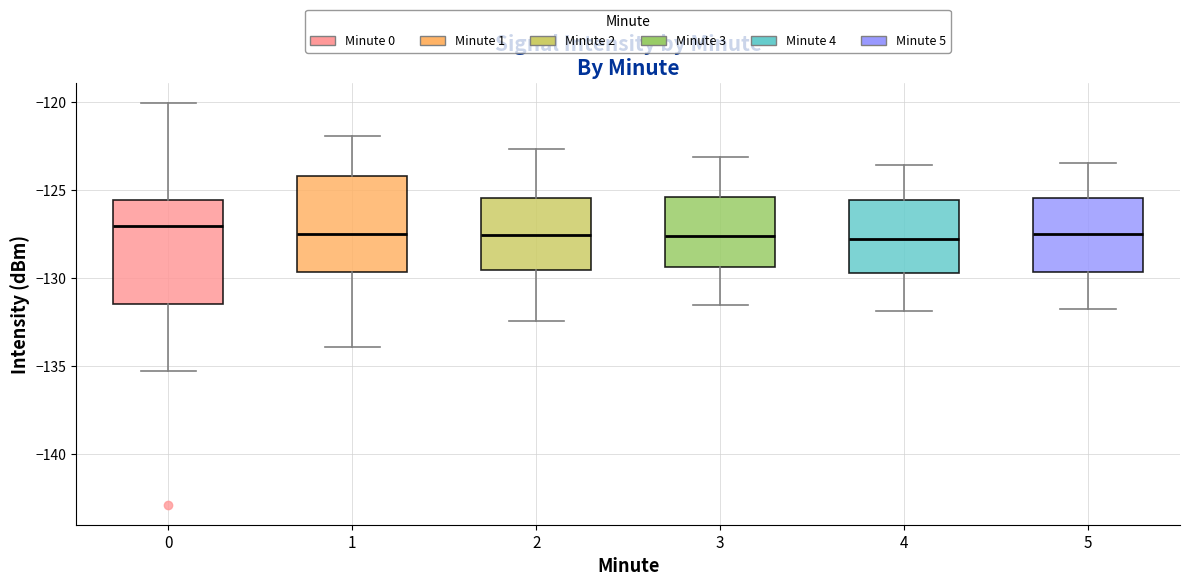

Reading left to right, transcribe this box plot: for each box, give where its median line is, the range the box spans, and where its two whiskers end, as read against the y-axis. The values are not printed on the chart, so give them approximately, as read against the axis.

0: median -127.0, box -131.5 to -125.5, whiskers -135.5 to -120.0
1: median -127.5, box -129.5 to -124.0, whiskers -134.0 to -122.0
2: median -127.5, box -129.5 to -125.5, whiskers -132.5 to -122.5
3: median -127.5, box -129.5 to -125.5, whiskers -131.5 to -123.0
4: median -128.0, box -129.5 to -125.5, whiskers -132.0 to -123.5
5: median -127.5, box -129.5 to -125.5, whiskers -132.0 to -123.5